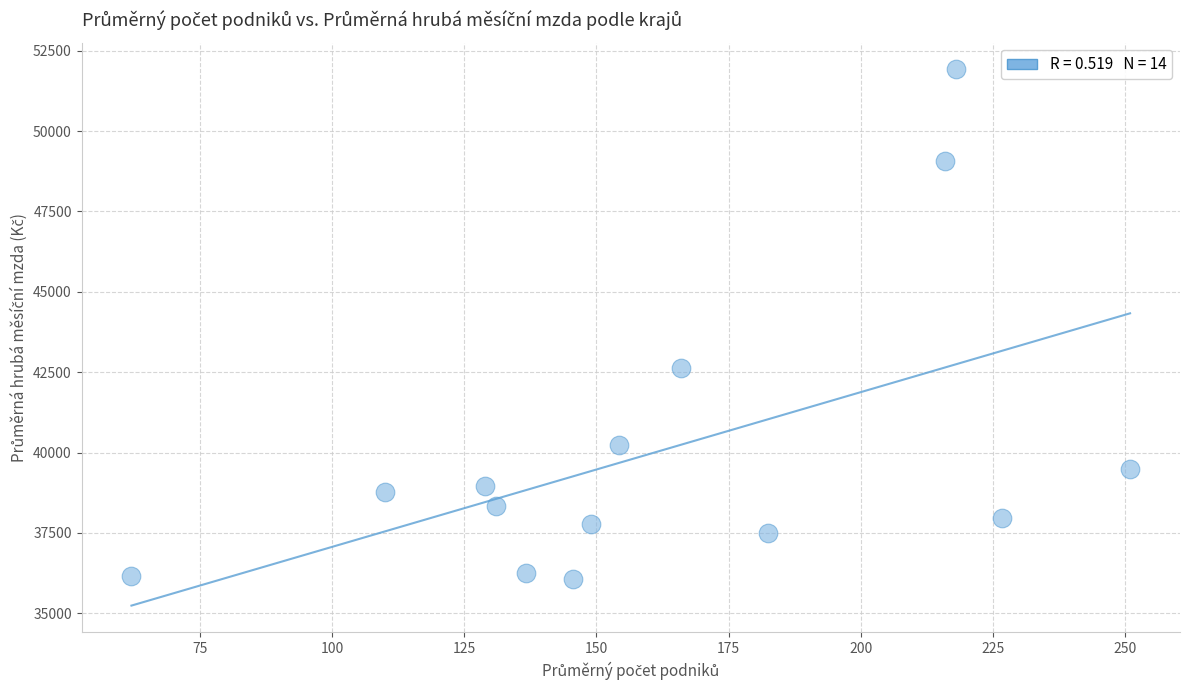

What Y value in the scatter plot is closest to 44001?

42633